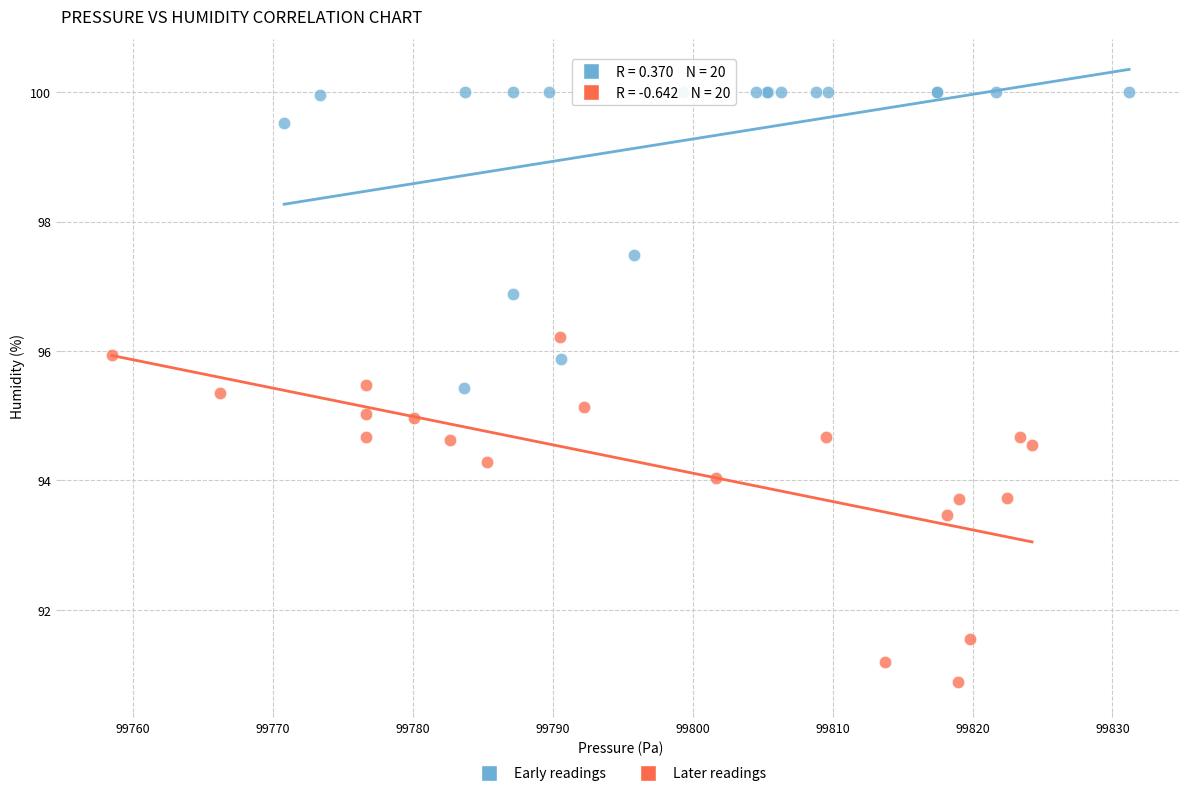

Which series reaches the minimum Y coordinate?

Later readings